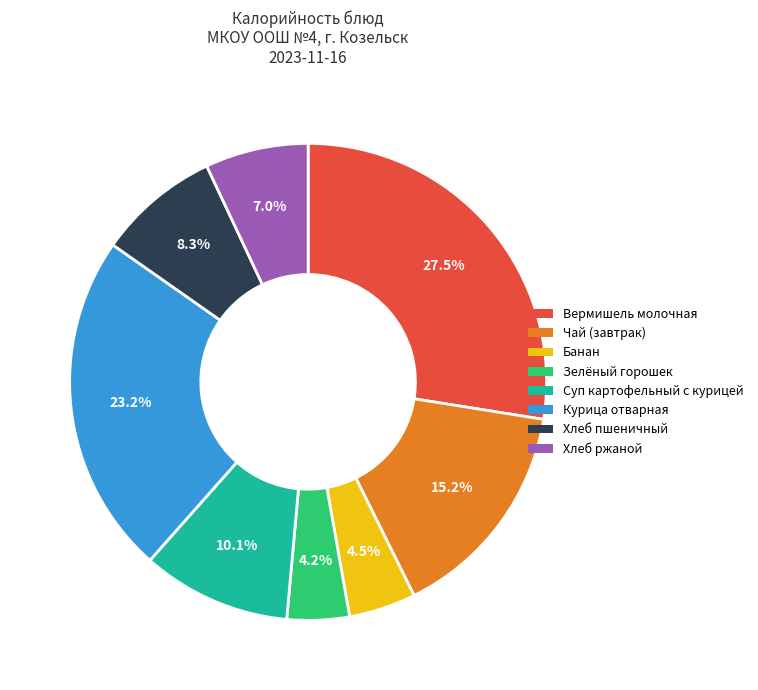

What is the largest slice in the pie chart?

Вермишель молочная